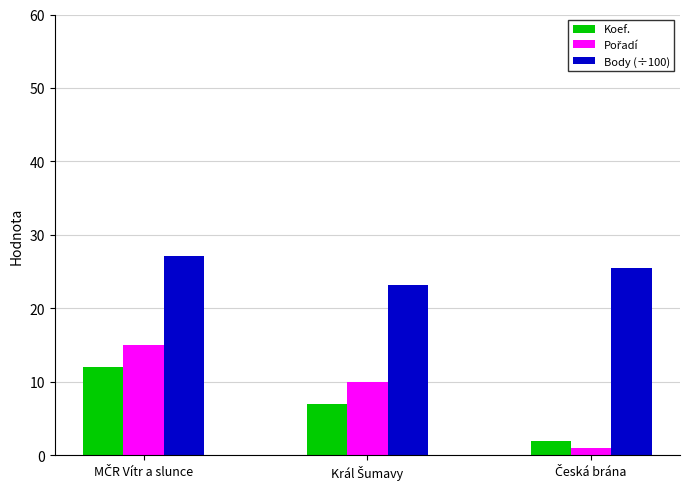

What is the average value of the Body (÷100) series?

25.3